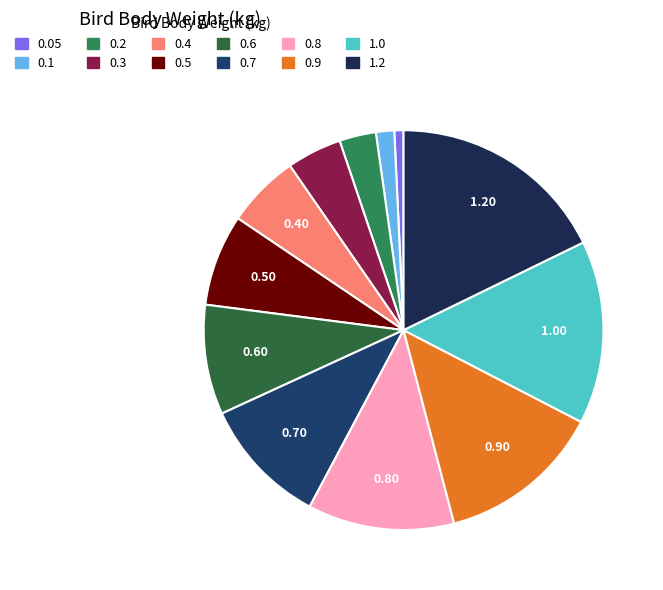

Rank the categories by value from lowest to highest.

0.05, 0.1, 0.2, 0.3, 0.4, 0.5, 0.6, 0.7, 0.8, 0.9, 1.0, 1.2